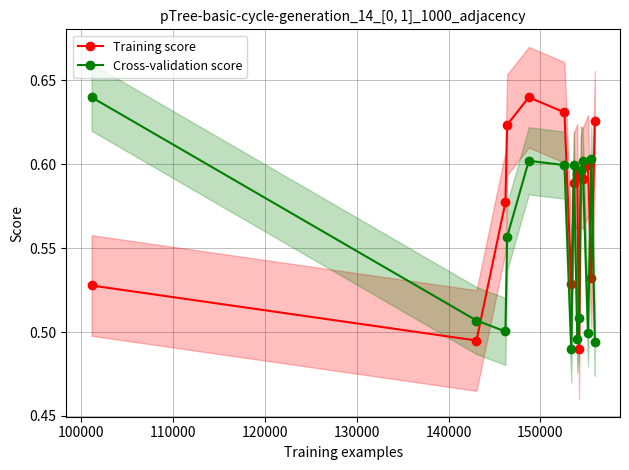

How many interior local valleys does the Cross-validation score series have?

4